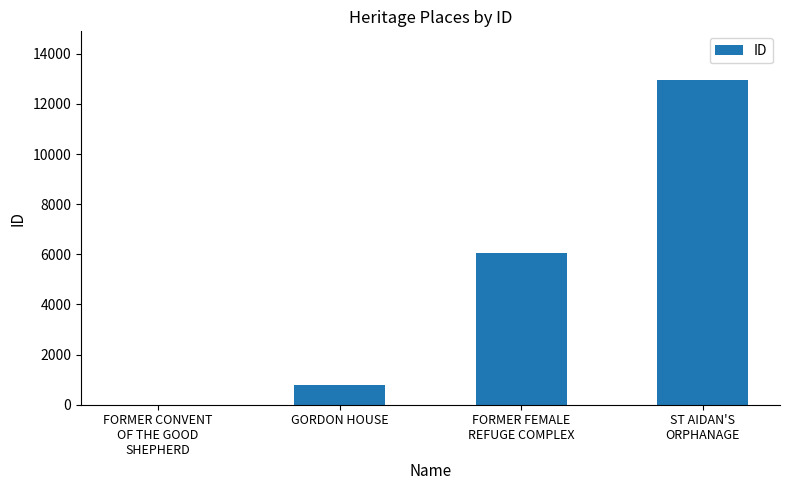

True or false: the data shows 1272 at GORDON HOUSE.

False